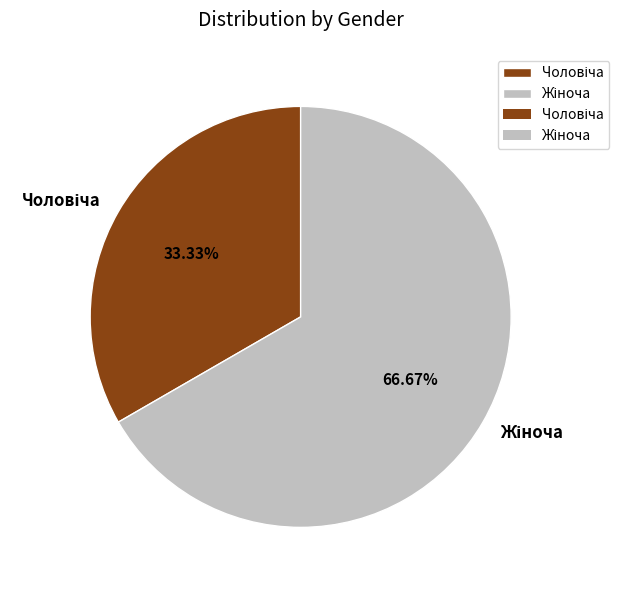

Does any single category account for the majority?

Yes